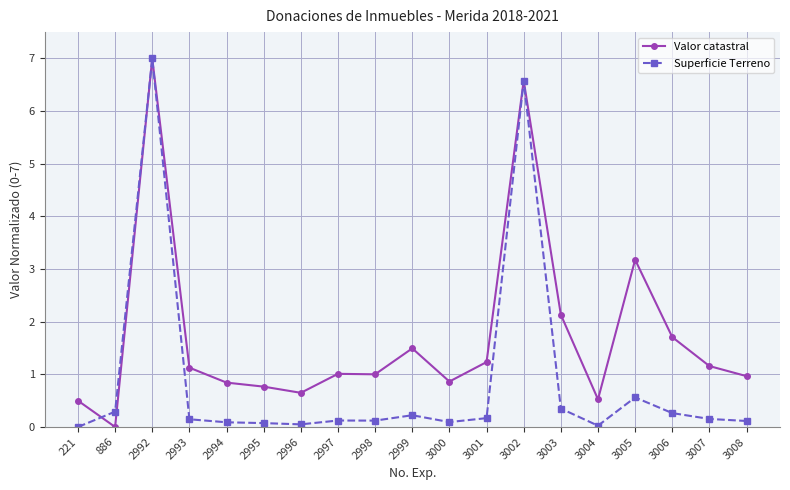

Is the value of Superficie Terreno at 221 greater than the value of Valor catastral at 2994?

No